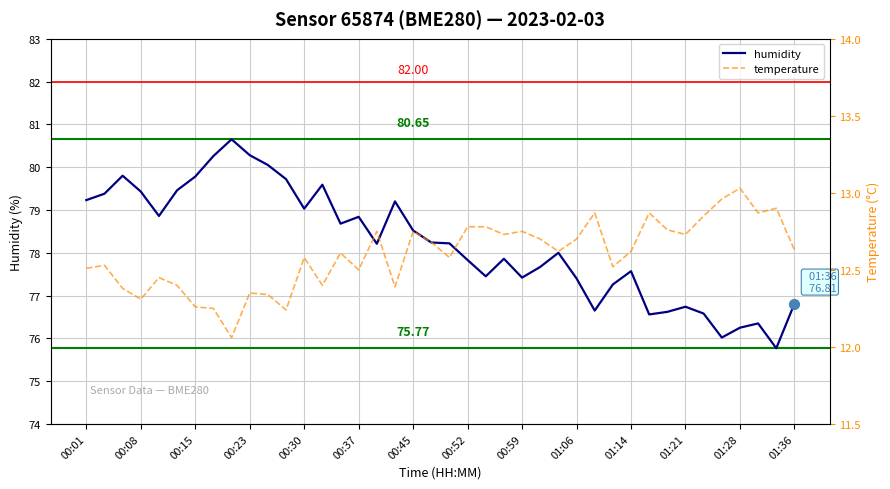

Which series contains the highest Y value?

humidity